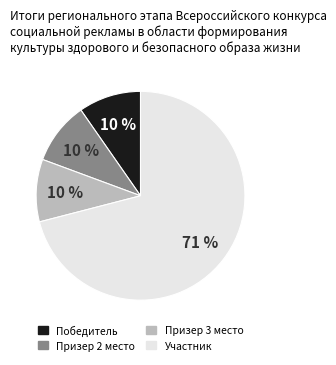

To the nearest percent, what is the average slice percentage?

25%